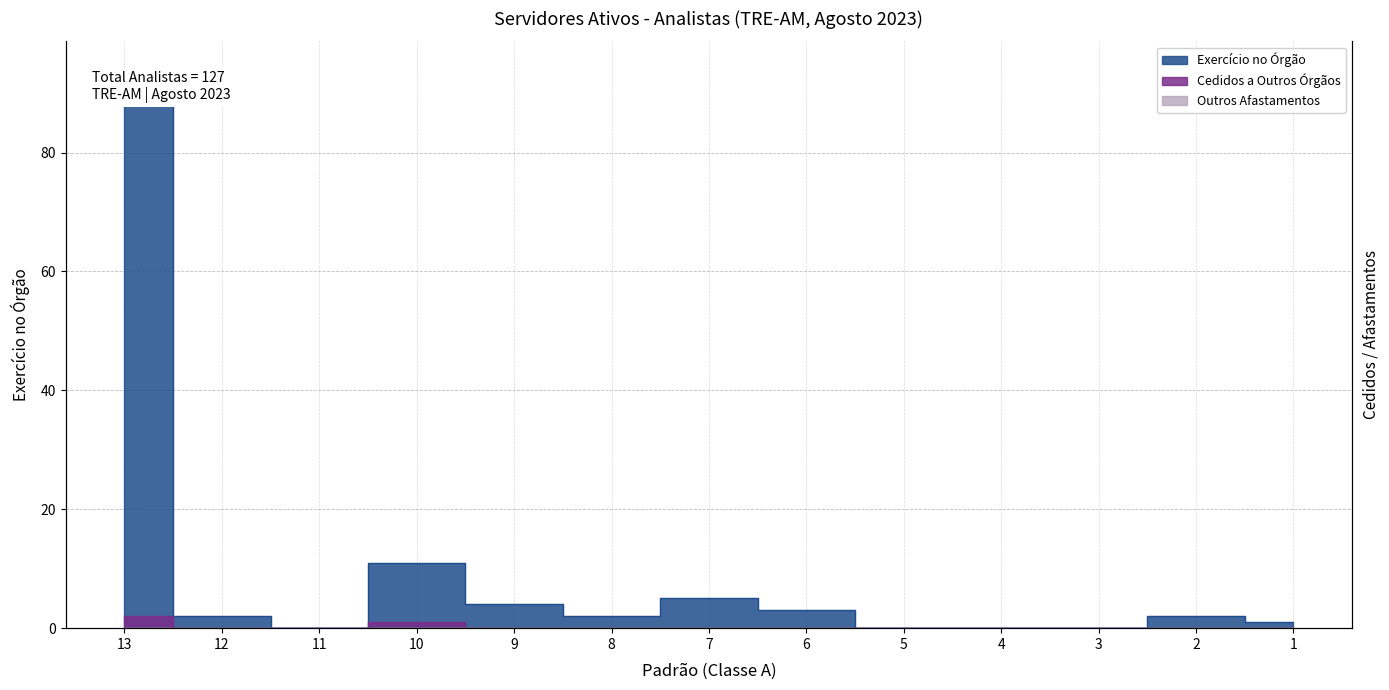

Where does the Exercício no Órgão series first go above 2?

13